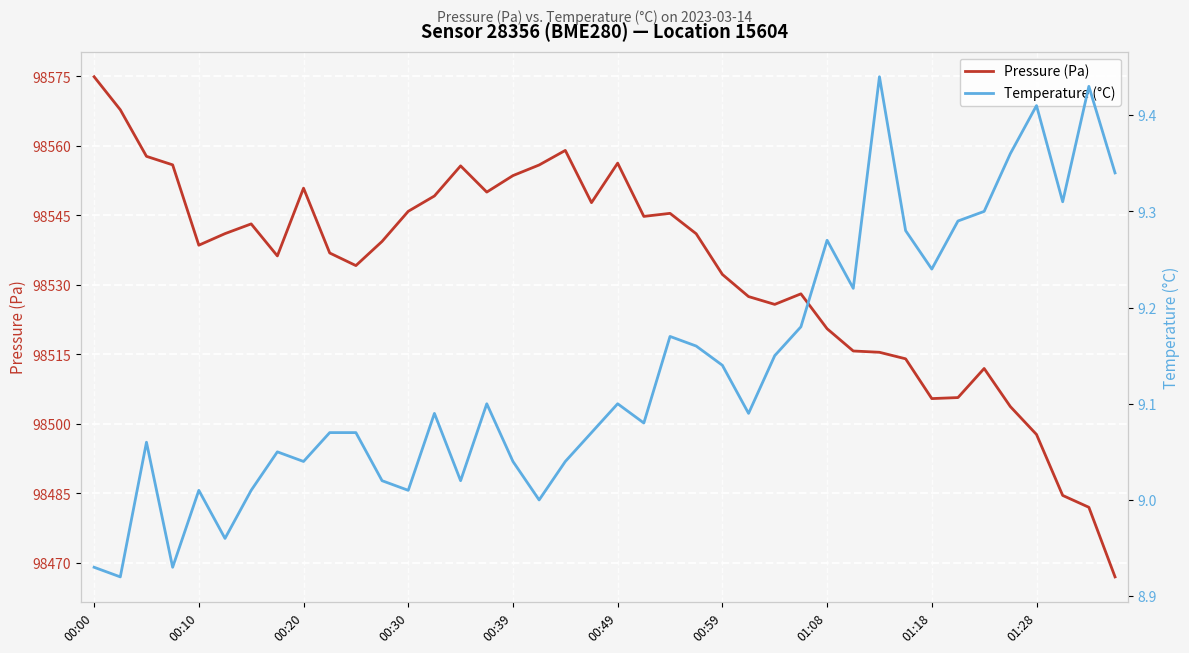

What is the value of the Temperature (°C) point at the 27th from the left?

9.2